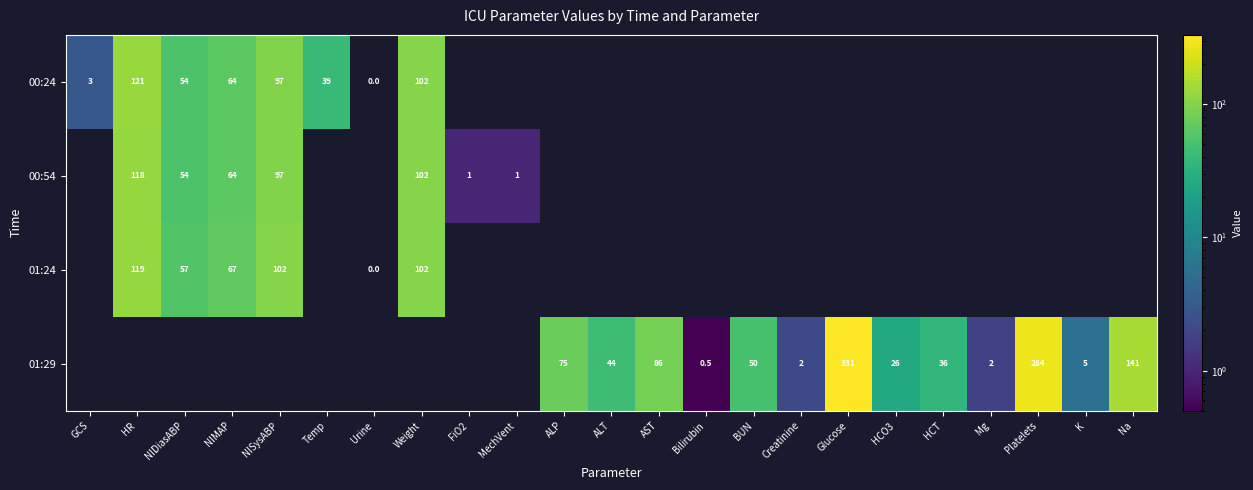

Is it true that 01:29 equals 284.0 at Platelets?

True